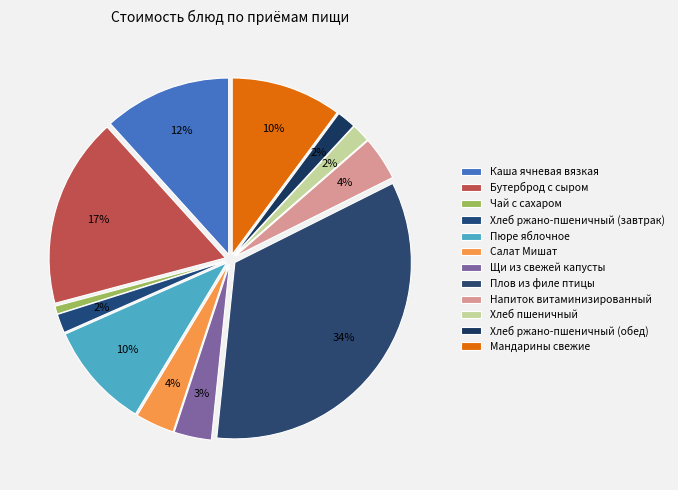

What is the change in value from Хлеб ржано-пшеничный (завтрак) to Хлеб пшеничный?

-0.1